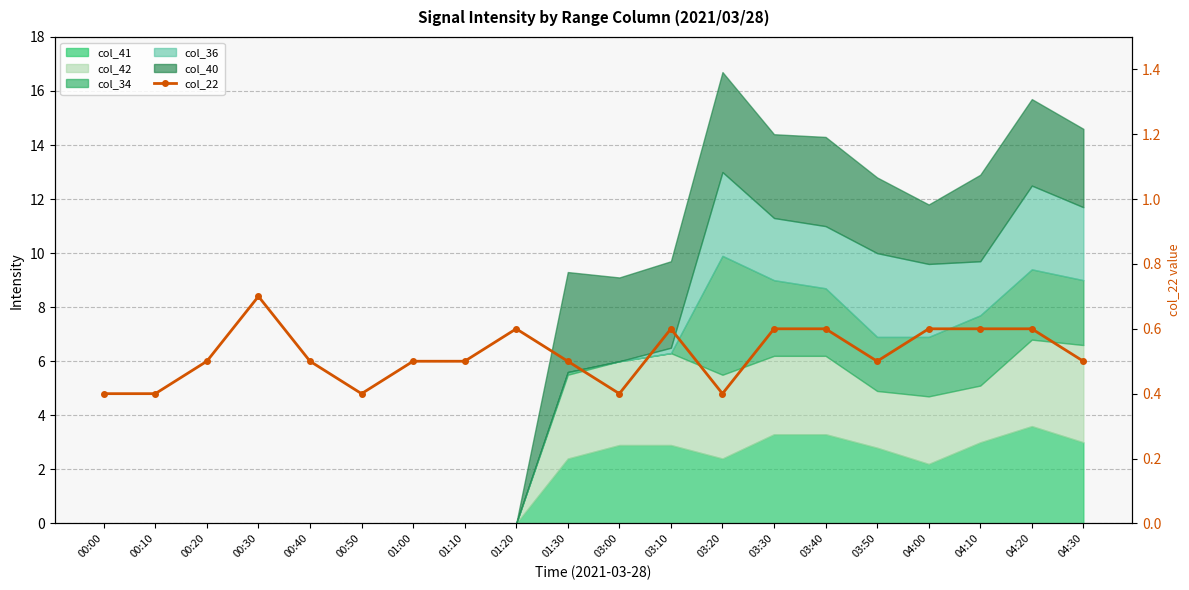

What is the difference between the second highest and minimum values?

0.2